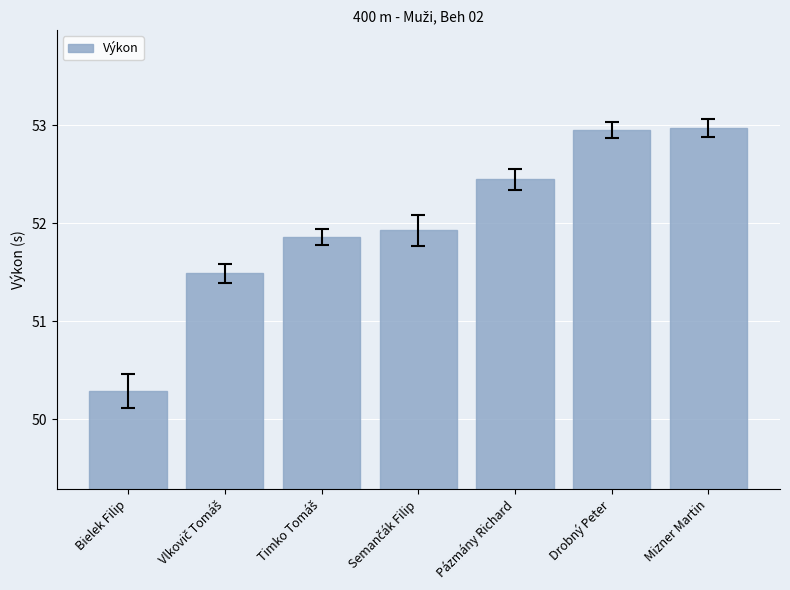

What is the minimum value shown in the chart?

50.3